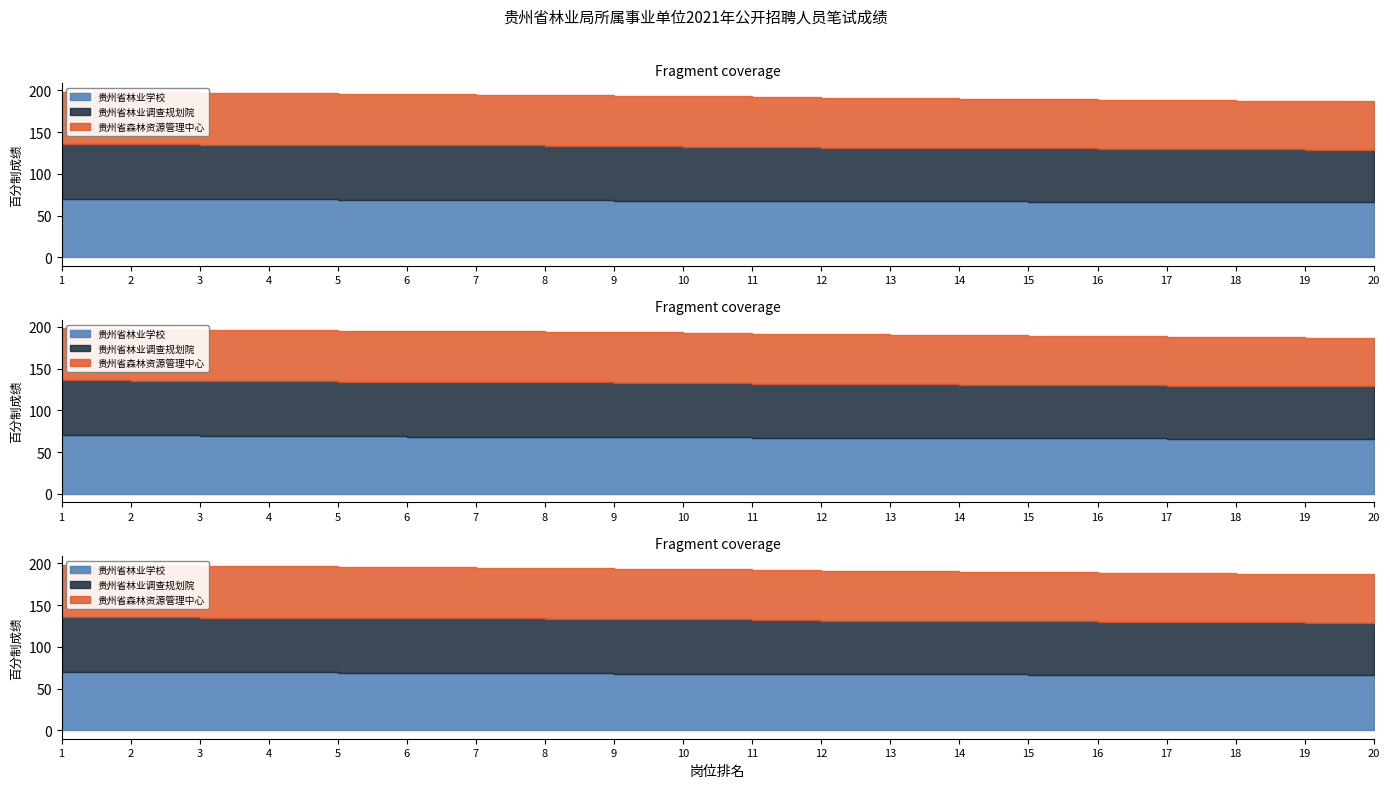

Reading left to right, extract all data points from this chart.

贵州省林业学校: 1=70.4	2=70.3	3=69.4	4=69.3	5=68.7	6=68.7	7=68.7	8=68.5	9=67.7	10=67.7	11=67.4	12=67.1	13=67.0	14=66.9	15=66.9	16=66.3	17=66.3	18=66.2	19=66.1	20=66.0
贵州省林业调查规划院: 1=65.7	2=65.4	3=65.4	4=65.3	5=65.3	6=65.3	7=65.3	8=65.1	9=65.1	10=65.0	11=64.2	12=64.2	13=64.1	14=63.7	15=63.5	16=63.5	17=63.3	18=63.2	19=62.8	20=62.5
贵州省森林资源管理中心: 1=62.2	2=62.0	3=61.8	4=61.5	5=61.3	6=61.0	7=60.8	8=60.5	9=60.3	10=60.0	11=59.8	12=59.5	13=59.3	14=59.0	15=58.8	16=58.5	17=58.3	18=58.0	19=57.8	20=57.5